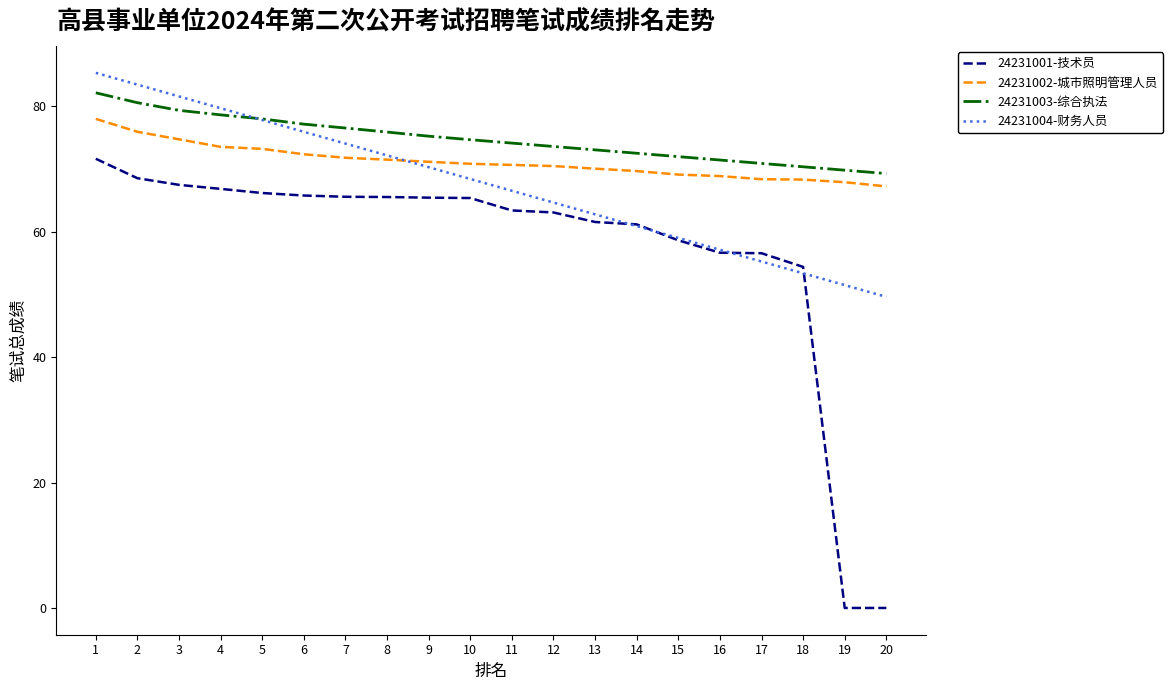

List the labels in order of 24231004-财务人员 value, smallest first.

20, 19, 18, 17, 16, 15, 14, 13, 12, 11, 10, 9, 8, 7, 6, 5, 4, 3, 2, 1